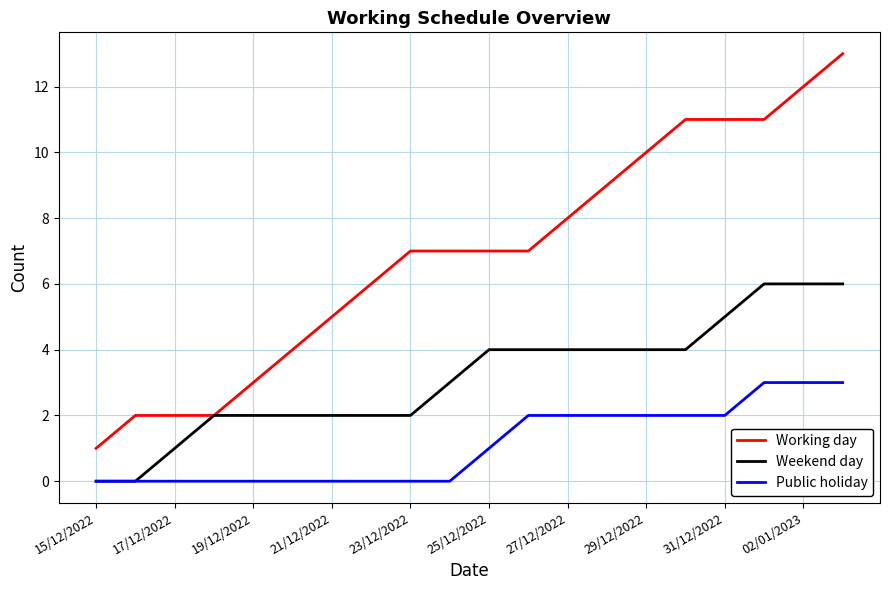

List the series in order of their peak value, lowest first.

Public holiday, Weekend day, Working day